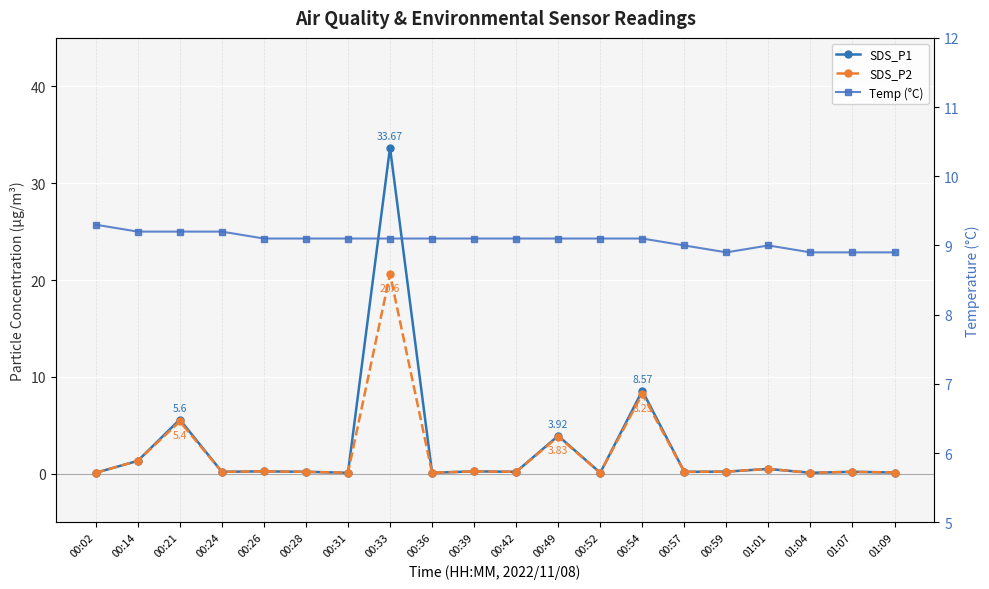

Reading left to right, list all the values displayed in this chart.

SDS_P1: 00:02=0.1	00:14=1.3	00:21=5.6	00:24=0.2	00:26=0.2	00:28=0.2	00:31=0.1	00:33=33.7	00:36=0.1	00:39=0.2	00:42=0.2	00:49=3.9	00:52=0.1	00:54=8.6	00:57=0.2	00:59=0.2	01:01=0.5	01:04=0.1	01:07=0.2	01:09=0.1
SDS_P2: 00:02=0.1	00:14=1.3	00:21=5.4	00:24=0.2	00:26=0.2	00:28=0.2	00:31=0.1	00:33=20.6	00:36=0.1	00:39=0.2	00:42=0.2	00:49=3.8	00:52=0.1	00:54=8.2	00:57=0.2	00:59=0.2	01:01=0.5	01:04=0.1	01:07=0.2	01:09=0.1
Temp (°C): 00:02=9.3	00:14=9.2	00:21=9.2	00:24=9.2	00:26=9.1	00:28=9.1	00:31=9.1	00:33=9.1	00:36=9.1	00:39=9.1	00:42=9.1	00:49=9.1	00:52=9.1	00:54=9.1	00:57=9.0	00:59=8.9	01:01=9.0	01:04=8.9	01:07=8.9	01:09=8.9